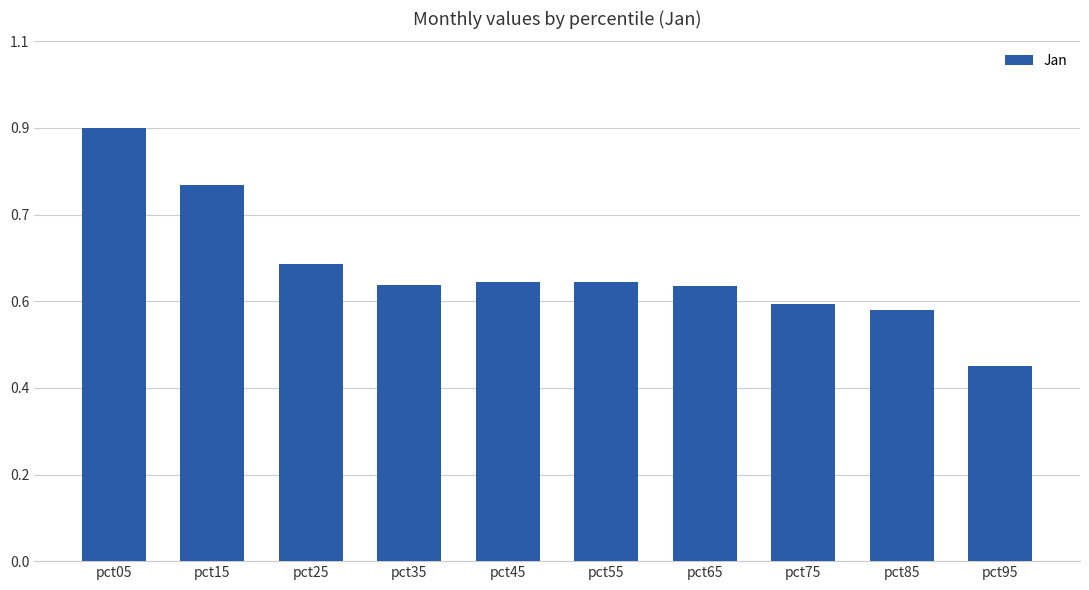

Does the chart contain any negative values?

No